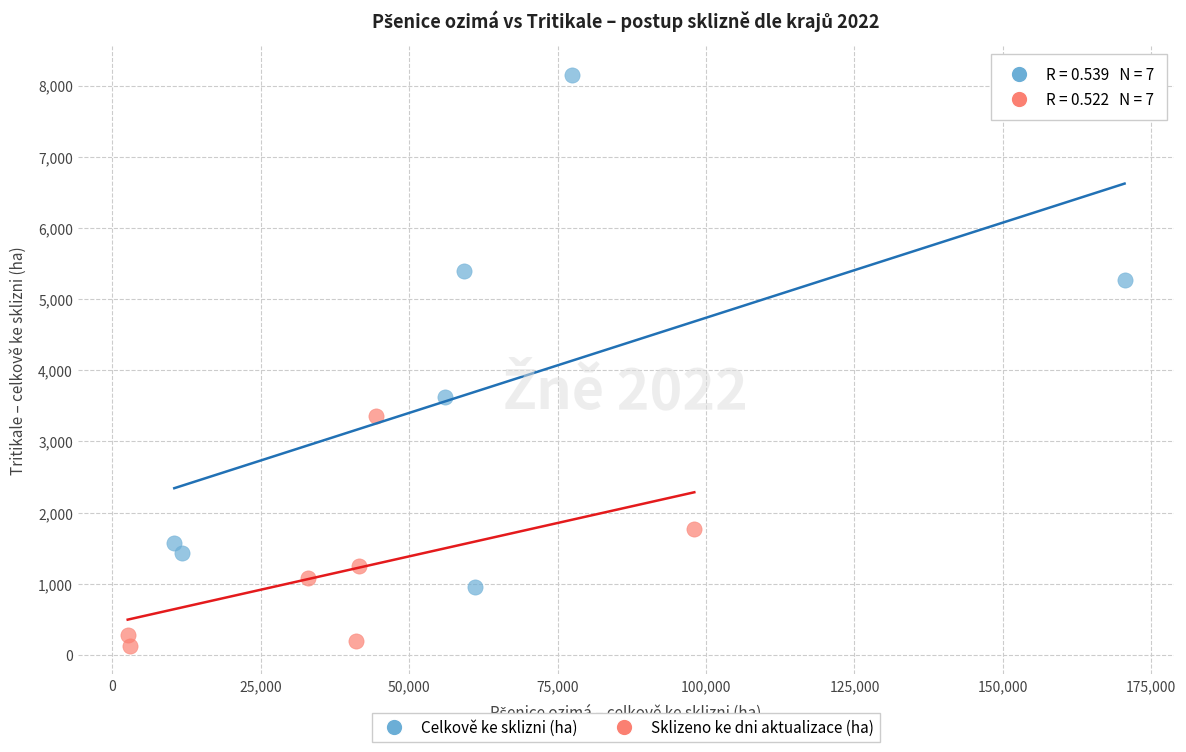

What are all the series names shown in the legend?

Celkově ke sklizni (ha), Sklizeno ke dni aktualizace (ha)